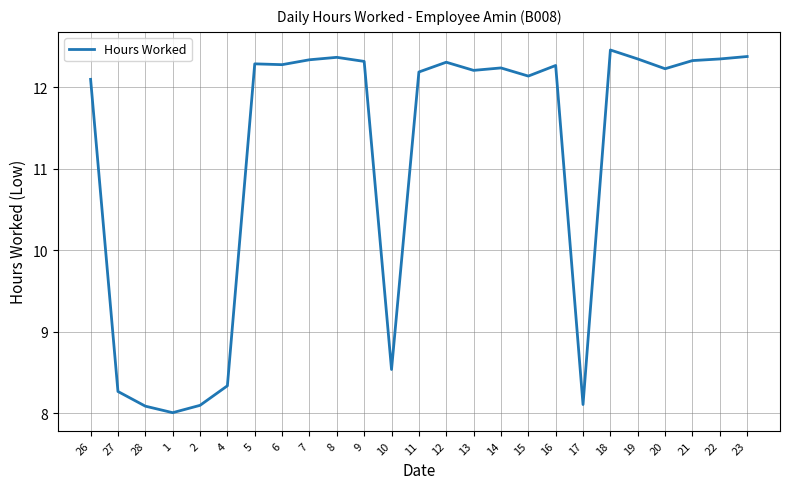

What is the sum of all values?

278.6